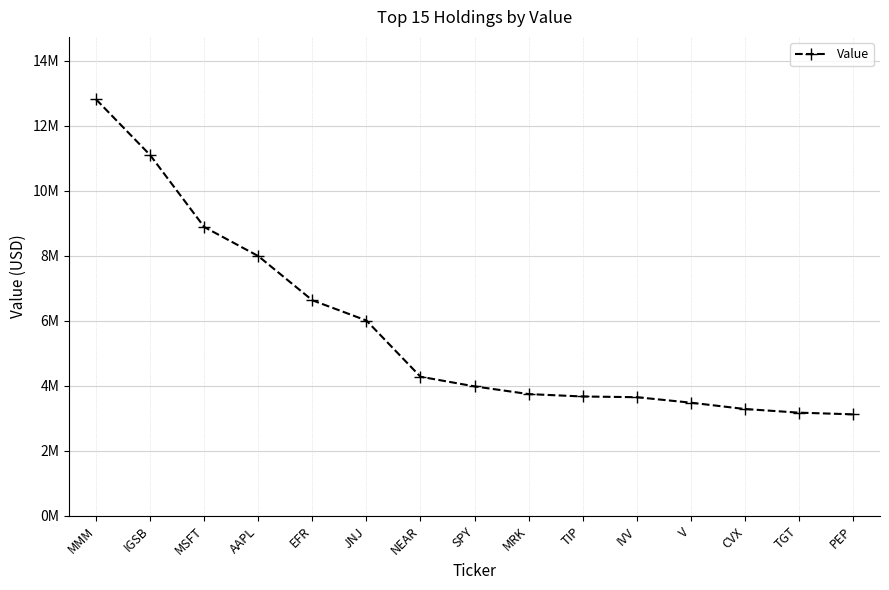

List the labels in order of value, largest first.

MMM, IGSB, MSFT, AAPL, EFR, JNJ, NEAR, SPY, MRK, TIP, IVV, V, CVX, TGT, PEP